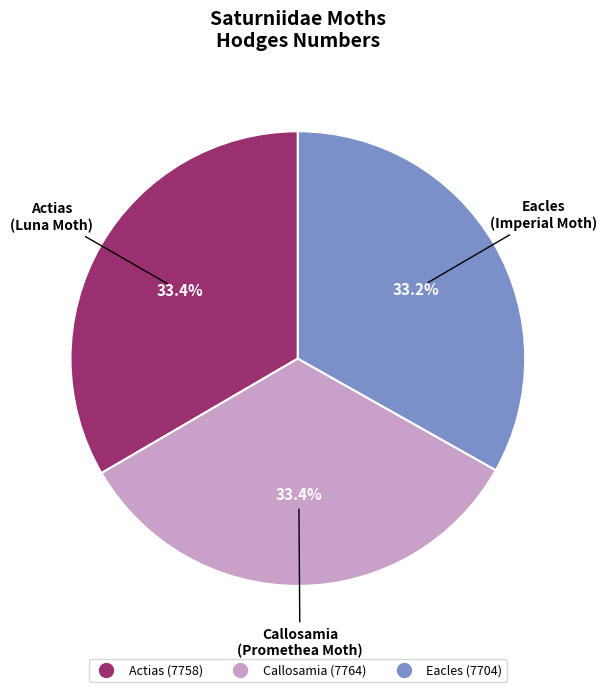

Is there any slice that represents more than half of the pie?

No